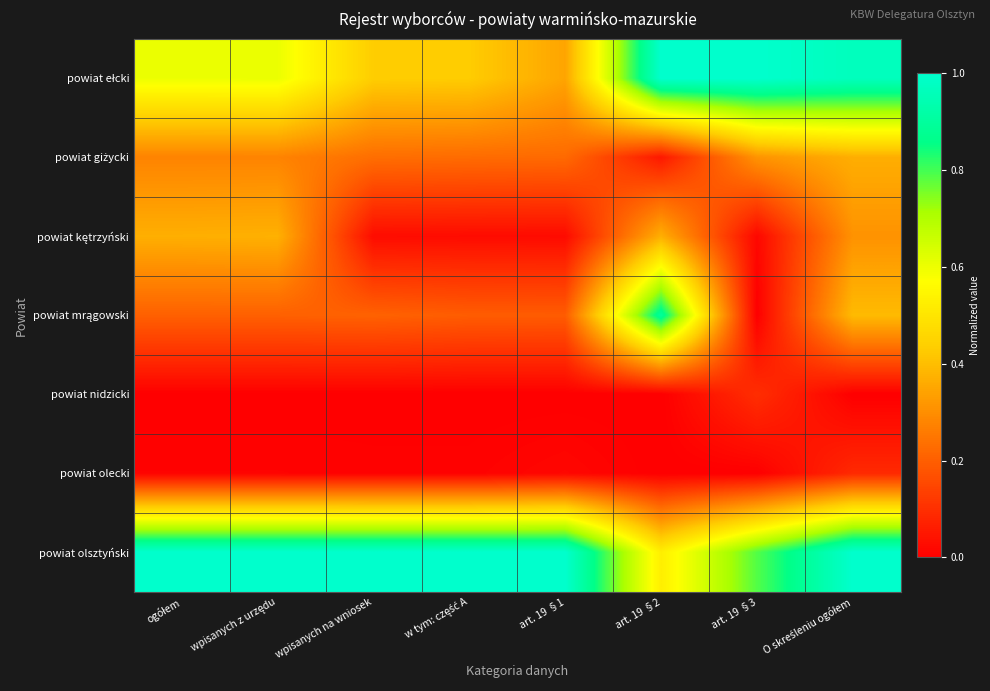

Which series has the widest spread of values?

powiat mrągowski